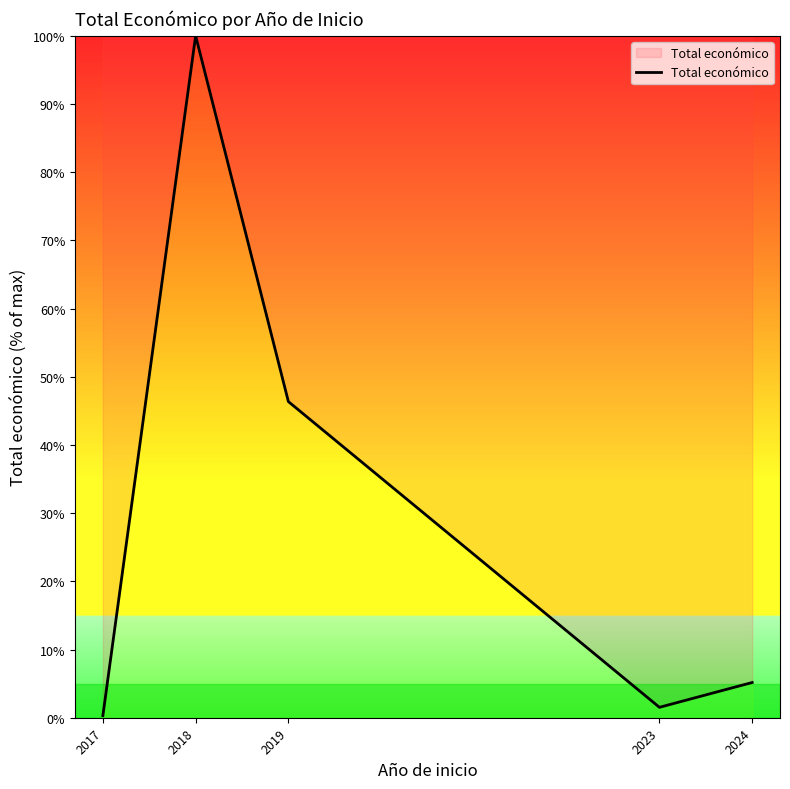

True or false: the data shows 100.0 at 2018.

True